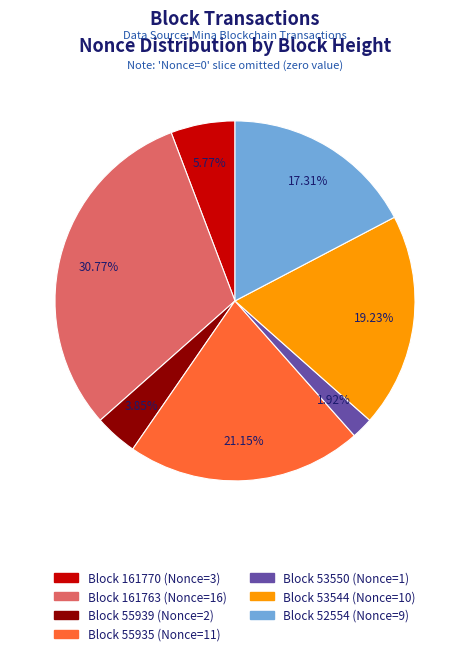

Rank the categories by value from highest to lowest.

Block 161763 (Nonce=16), Block 55935 (Nonce=11), Block 53544 (Nonce=10), Block 52554 (Nonce=9), Block 161770 (Nonce=3), Block 55939 (Nonce=2), Block 53550 (Nonce=1)